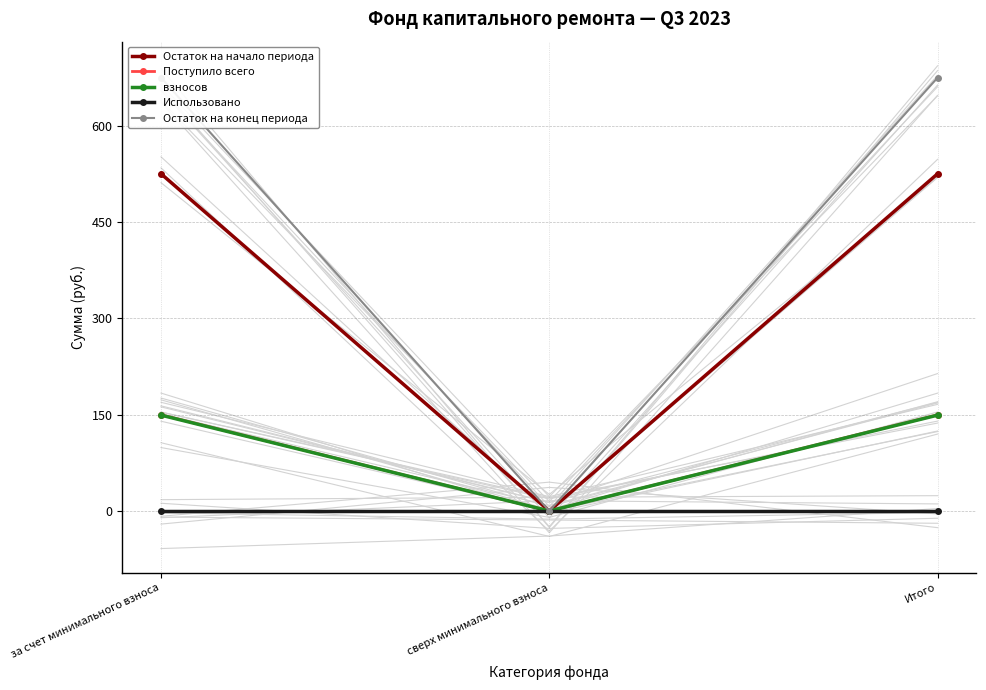

Between сверх минимального взноса and Итого, which is larger?

Итого